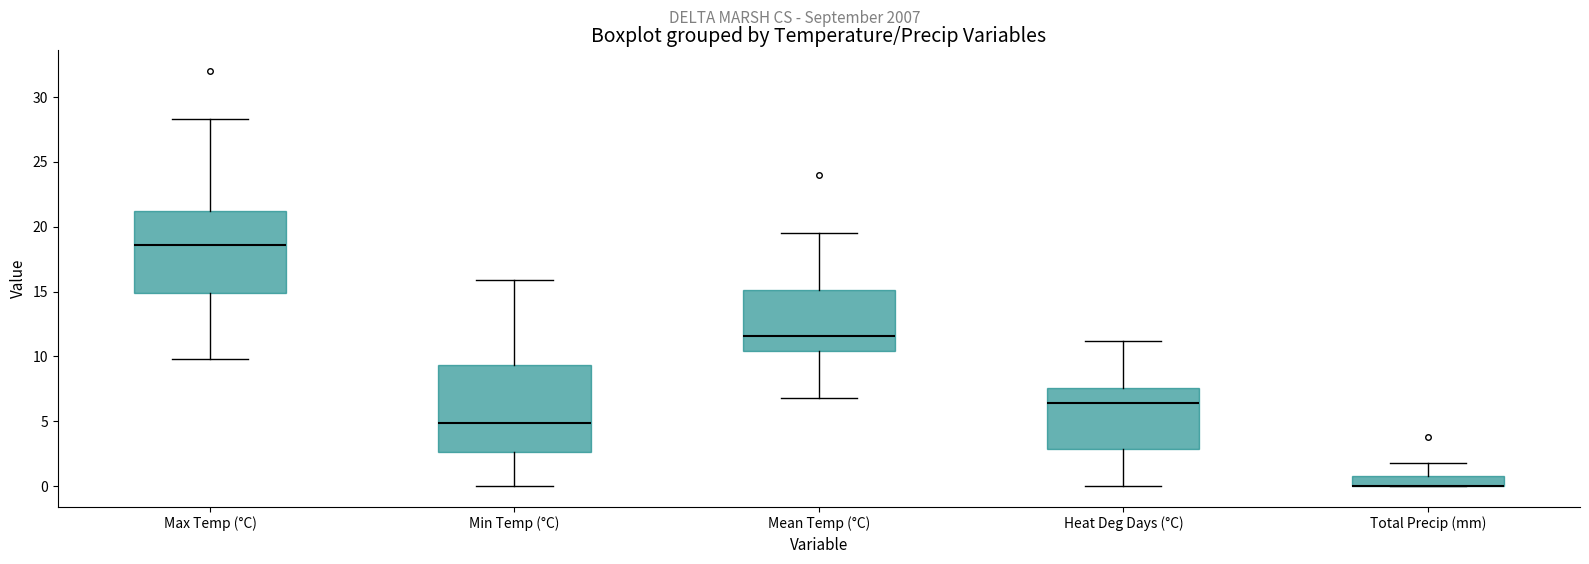

Reading left to right, read every box against the y-axis: the position of its median line, the range the box covers, and the ends of its whiskers. The values are not printed on the chart, so give them approximately, as read against the axis.

Max Temp (°C): median 18.5, box 15.0 to 21.0, whiskers 10.0 to 28.5
Min Temp (°C): median 5.0, box 2.5 to 9.5, whiskers 0.0 to 16.0
Mean Temp (°C): median 11.5, box 10.5 to 15.0, whiskers 7.0 to 19.5
Heat Deg Days (°C): median 6.5, box 3.0 to 7.5, whiskers 0.0 to 11.0
Total Precip (mm): median 0.0 (drawn on the box's lower edge), box 0.0 to 1.0, whiskers 0.0 to 2.0